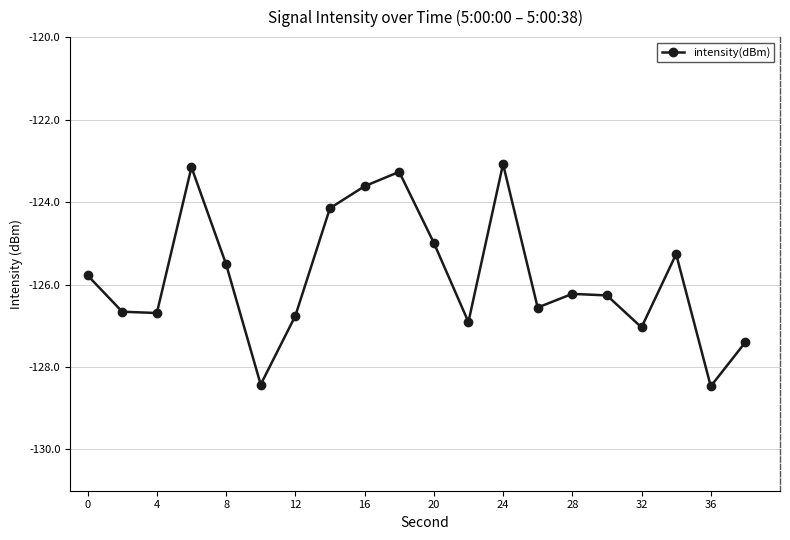

What is the sum of all values?

-2516.2